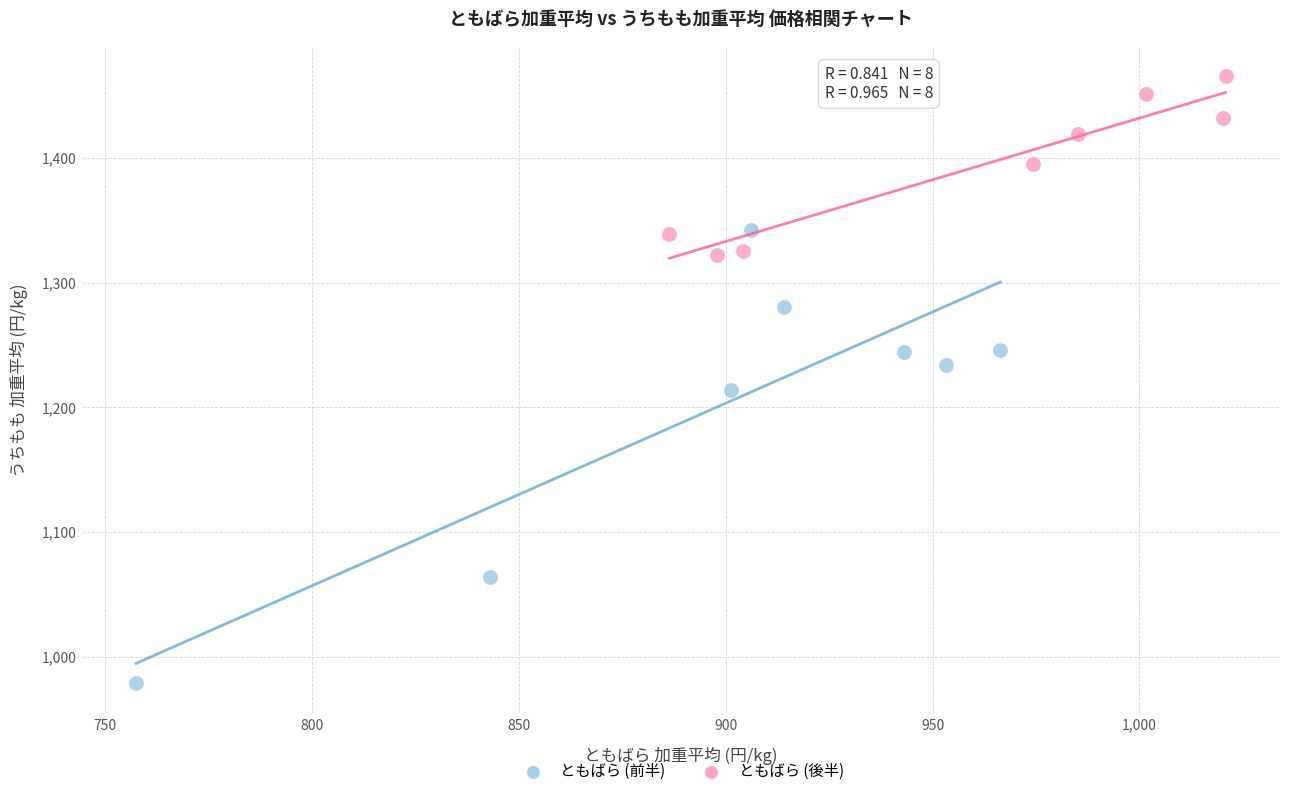

What are all the series names shown in the legend?

ともばら (前半), ともばら (後半)